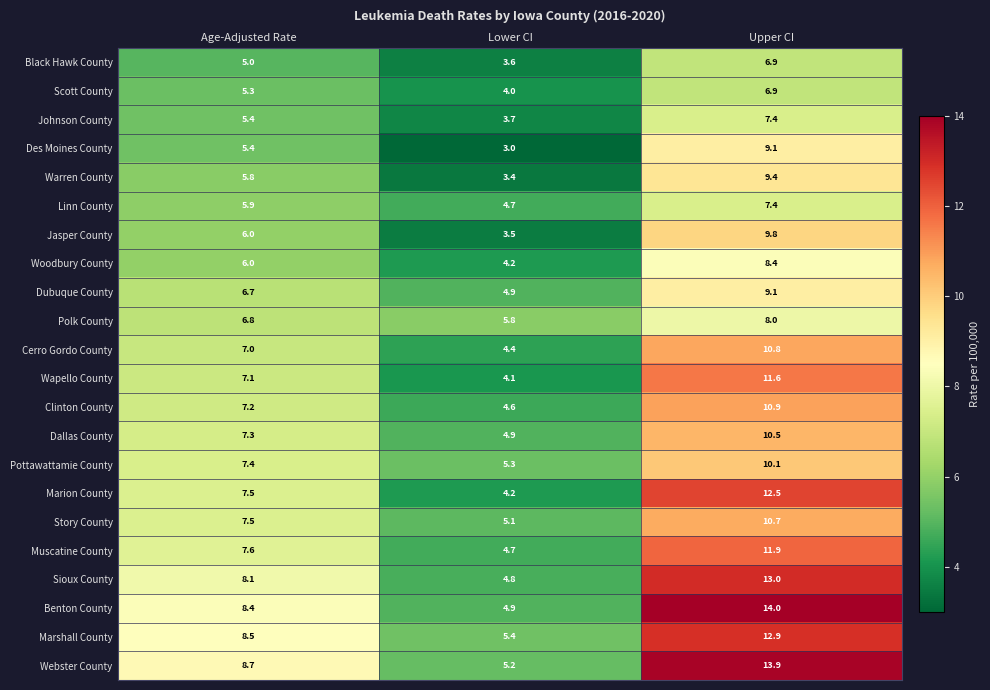

At which label is Marion County closest to 8?

Age-Adjusted Rate